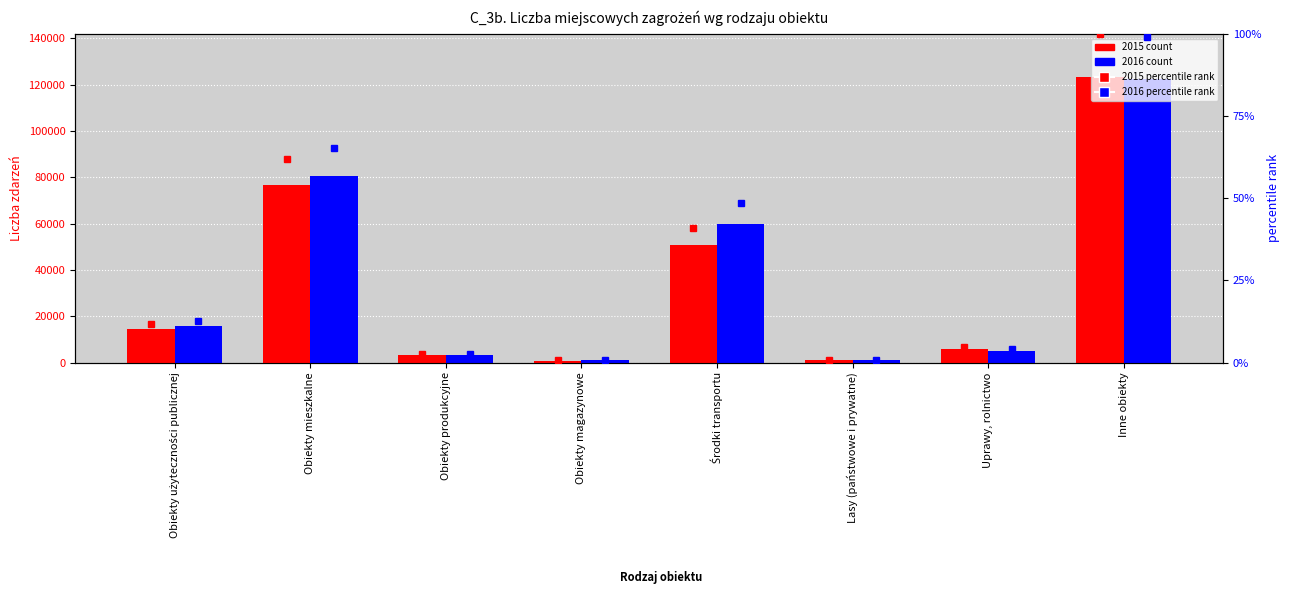

At which category does the chart reach its peak across all series?

Inne obiekty